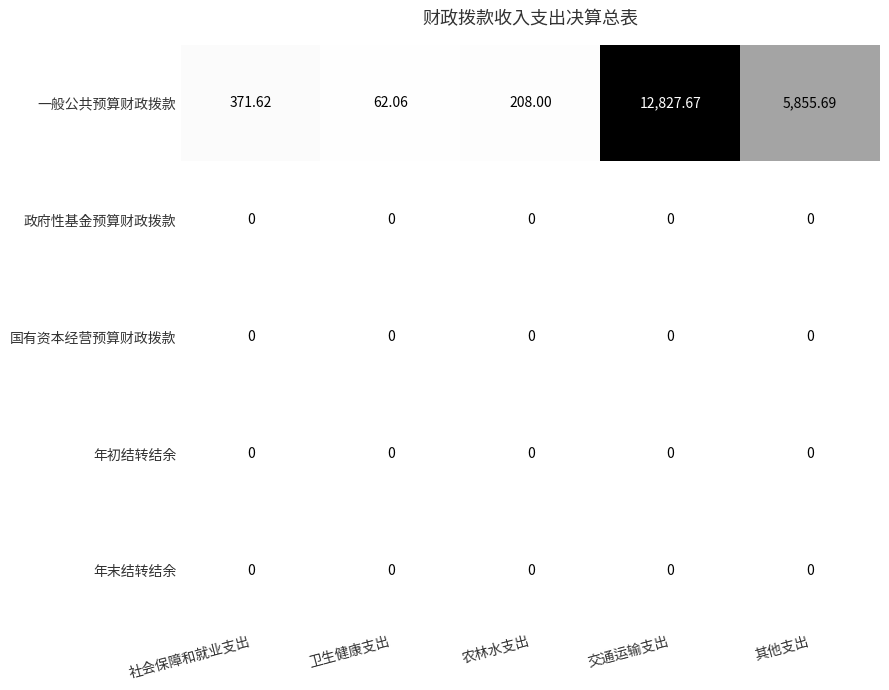

At how many categories does at least one series exceed 10606?

1